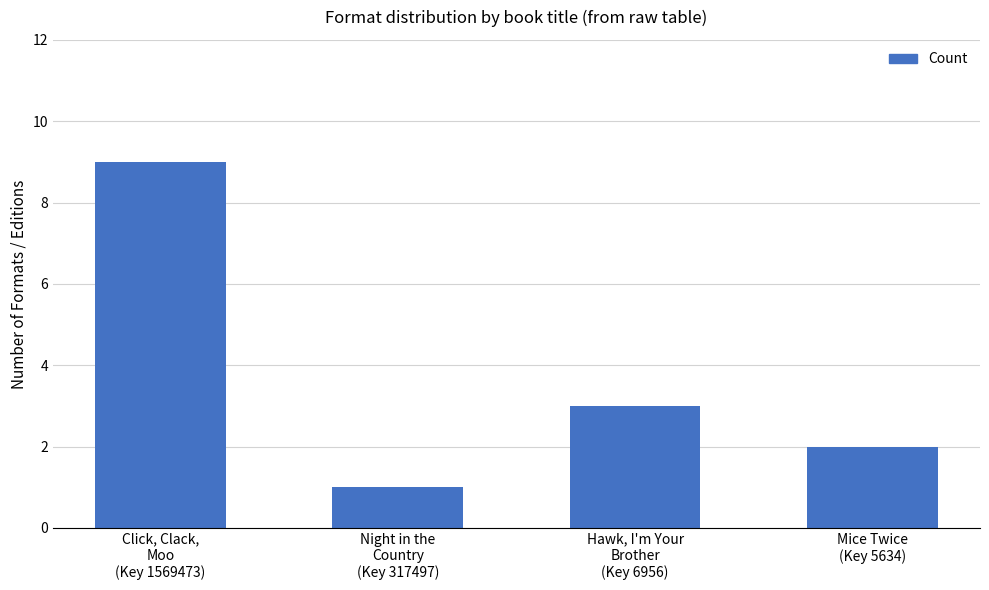

True or false: the data shows 9 at Click, Clack,
Moo
(Key 1569473).

True